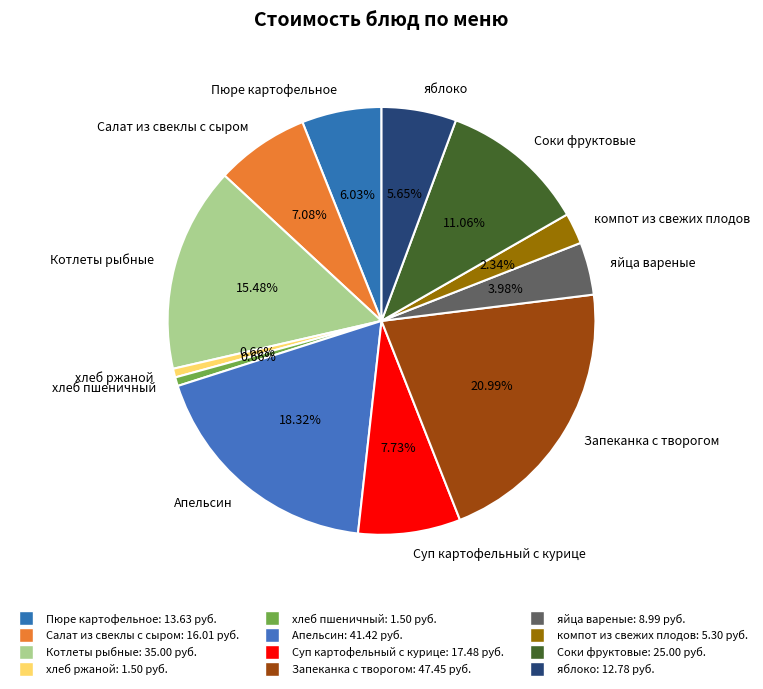

To the nearest percent, what percentage of the pie is хлеб пшеничный?

1%